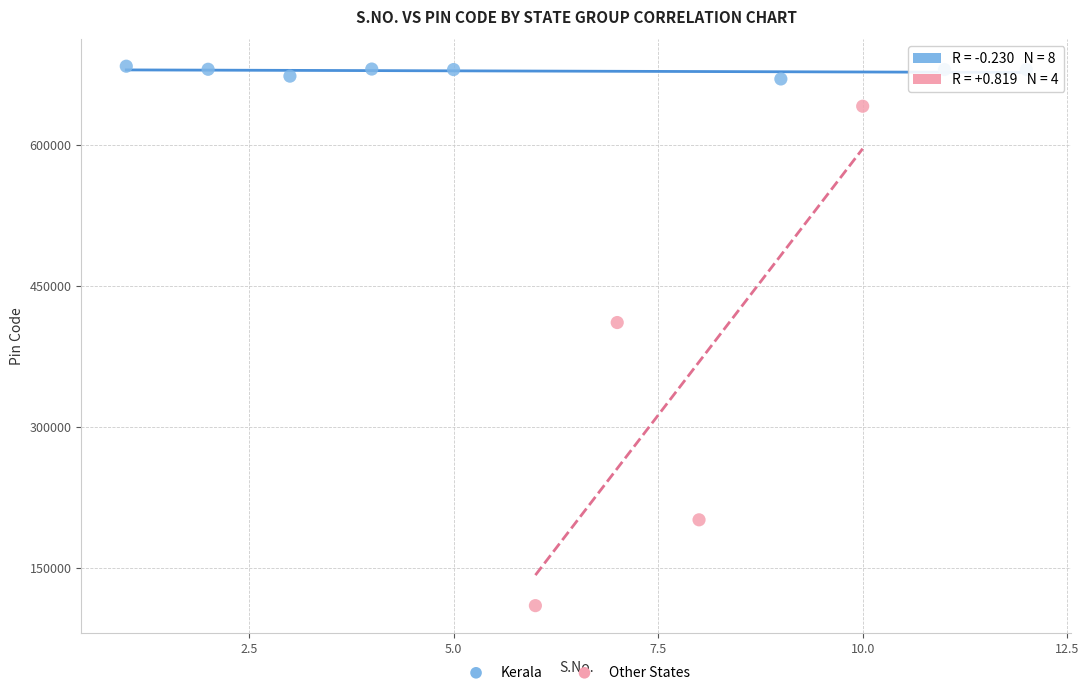

Which series contains the highest Y value?

Kerala